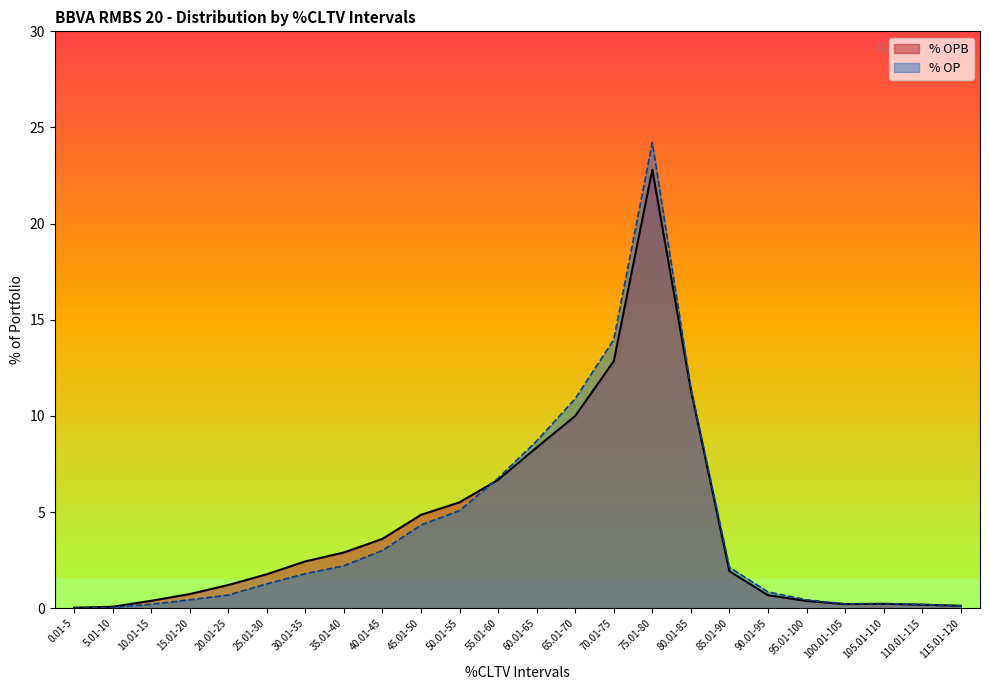

At how many categories does at least one series exceed 2?

12